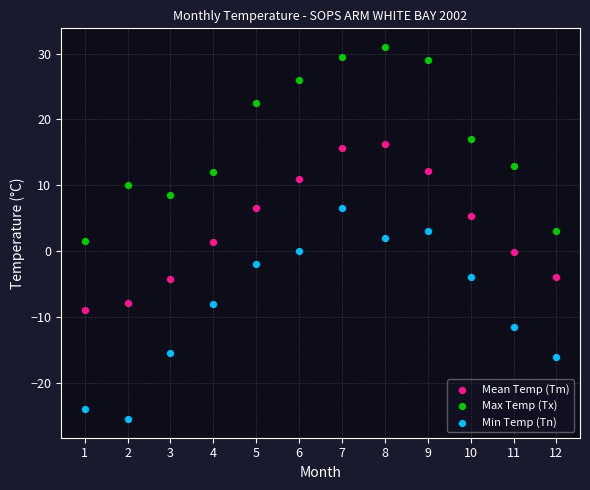

Which series reaches the minimum Y coordinate?

Min Temp (Tn)